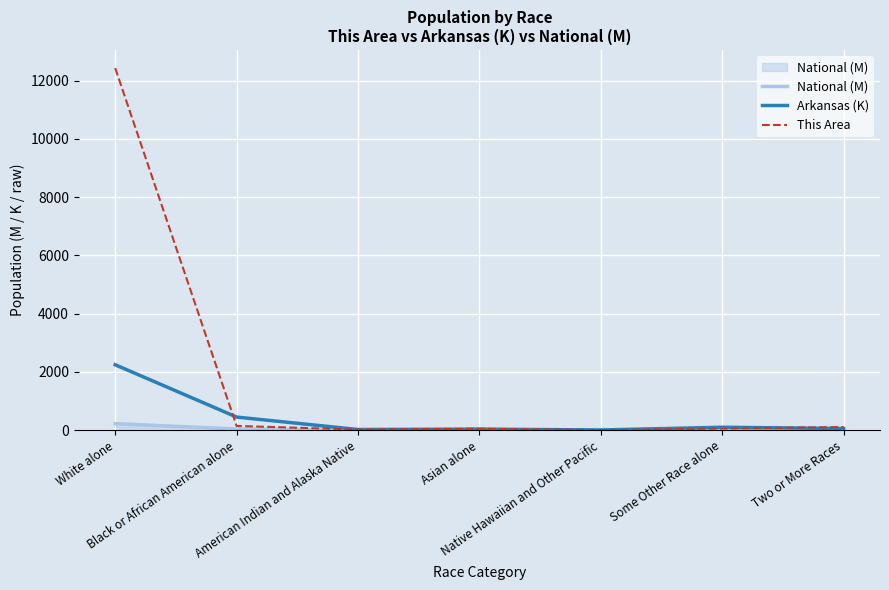

Rank the series by their maximum value, from lowest to highest.

National (M), Arkansas (K), This Area